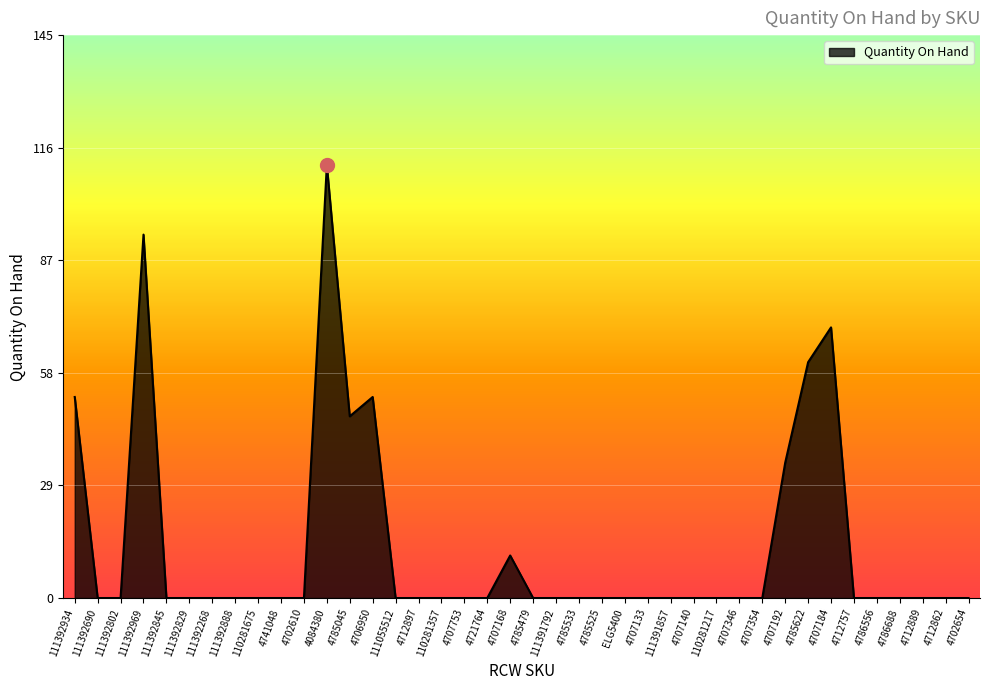

At which category does the data reach its first local peak?

111392969